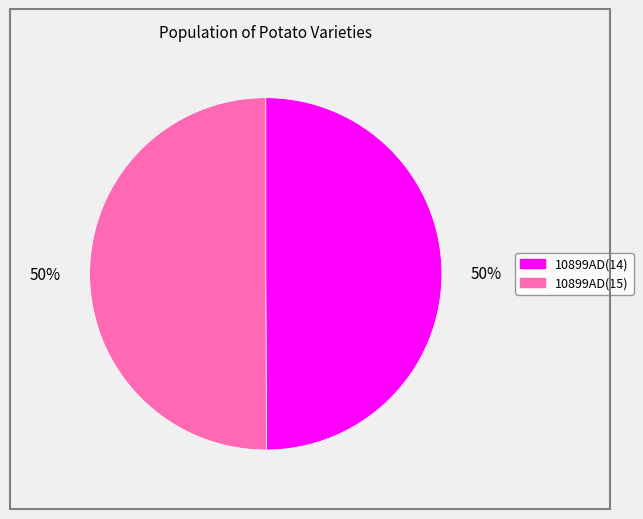

To the nearest percent, what is the combined percentage of 10899AD(15) and 10899AD(14)?

100%